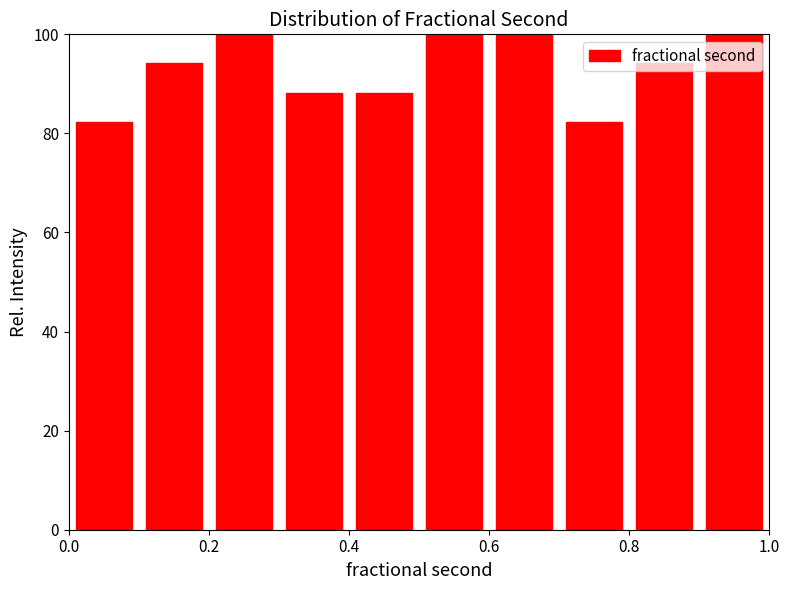

Reading left to right, transcribe this chart: for each bar, give the range it covers on the x-axis and its height. The values are not printed on the chart, so give them approximately, as read against the axis.

0.0 to 0.1: 82
0.1 to 0.2: 94
0.2 to 0.3: 100
0.3 to 0.4: 88
0.4 to 0.5: 88
0.5 to 0.6: 100
0.6 to 0.7: 100
0.7 to 0.8: 82
0.8 to 0.9: 94
0.9 to 1.0: 100